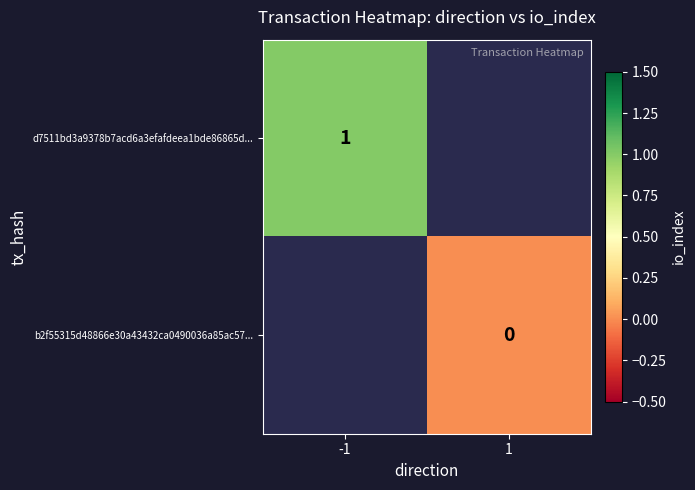

The value of d7511bd3a9378b7acd6a3efafdeea1bde86865d... at -1 is 0. True or false?

False